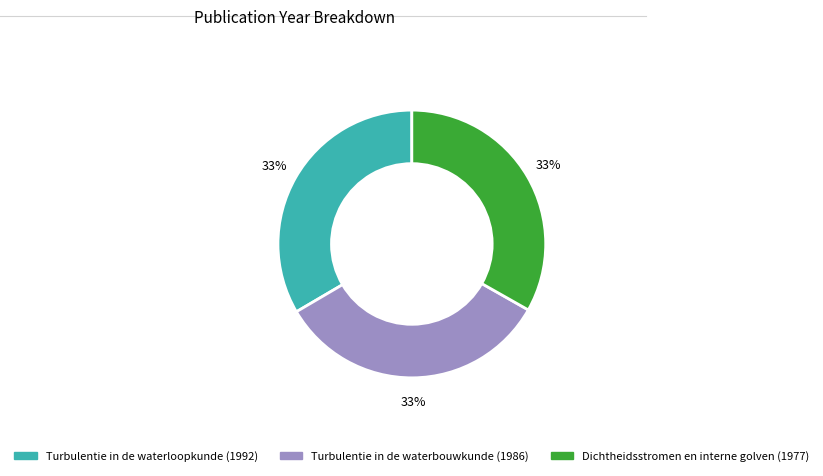

Approximately how many times larger is the value at Turbulentie in de waterbouwkunde (1986) compared to Dichtheidsstromen en interne golven (1977)?

1.0